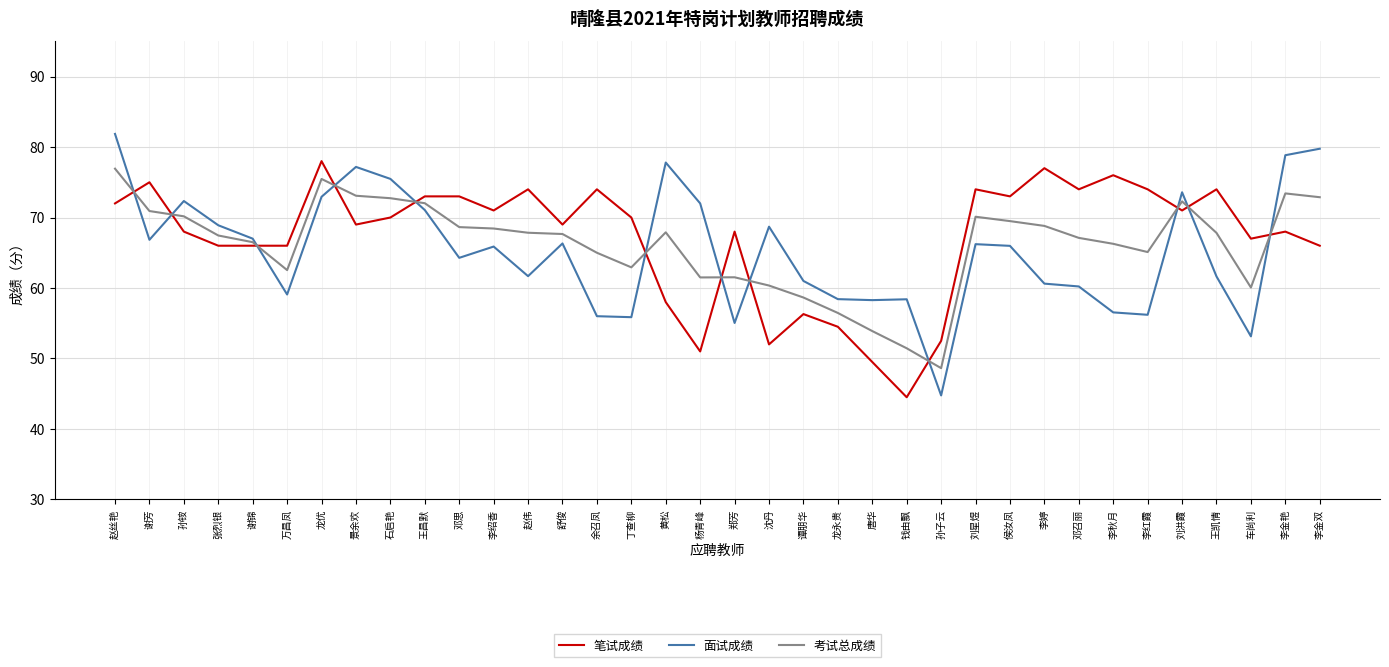

What is the difference between the highest and lowest values at 刘洪霞?

2.6